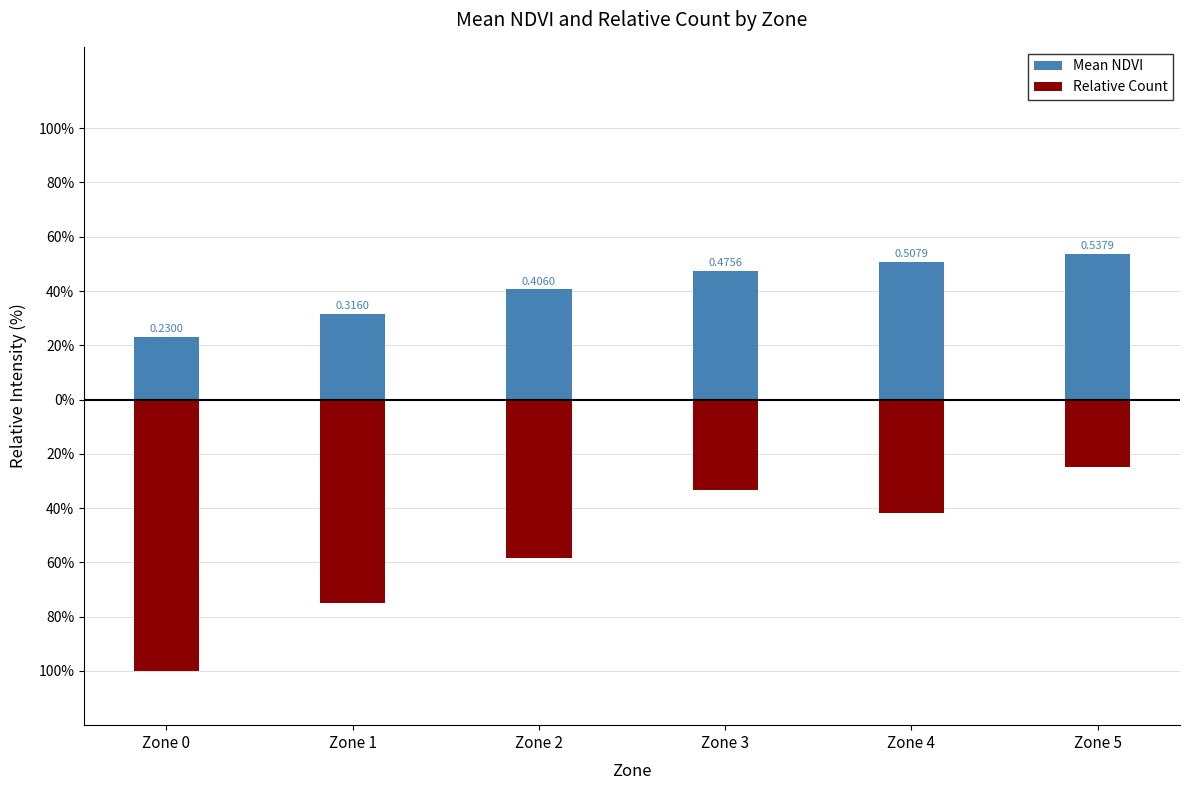

What is the difference between the maximum and second lowest values in the Mean NDVI series?

0.2